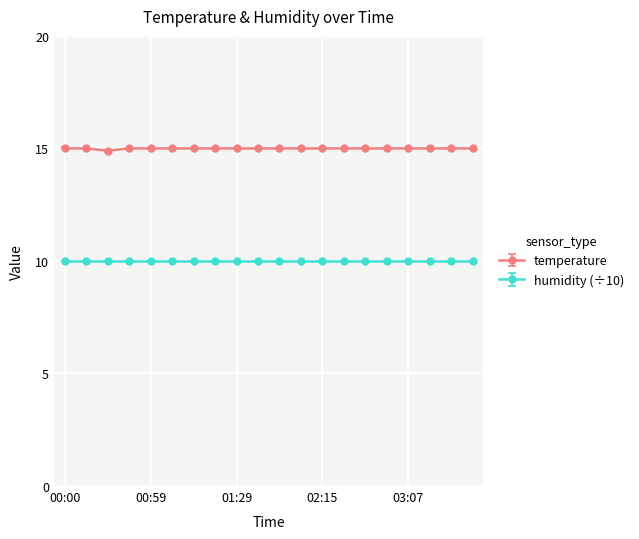

Which series has the largest total across all categories?

temperature